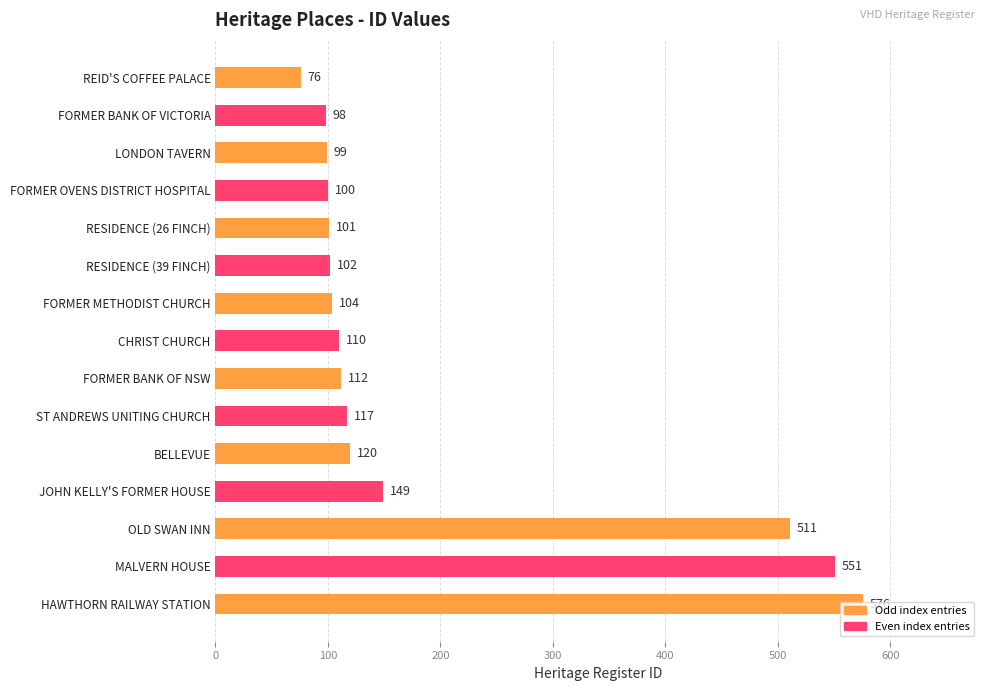

At which label is the value closest to 326?

JOHN KELLY'S FORMER HOUSE